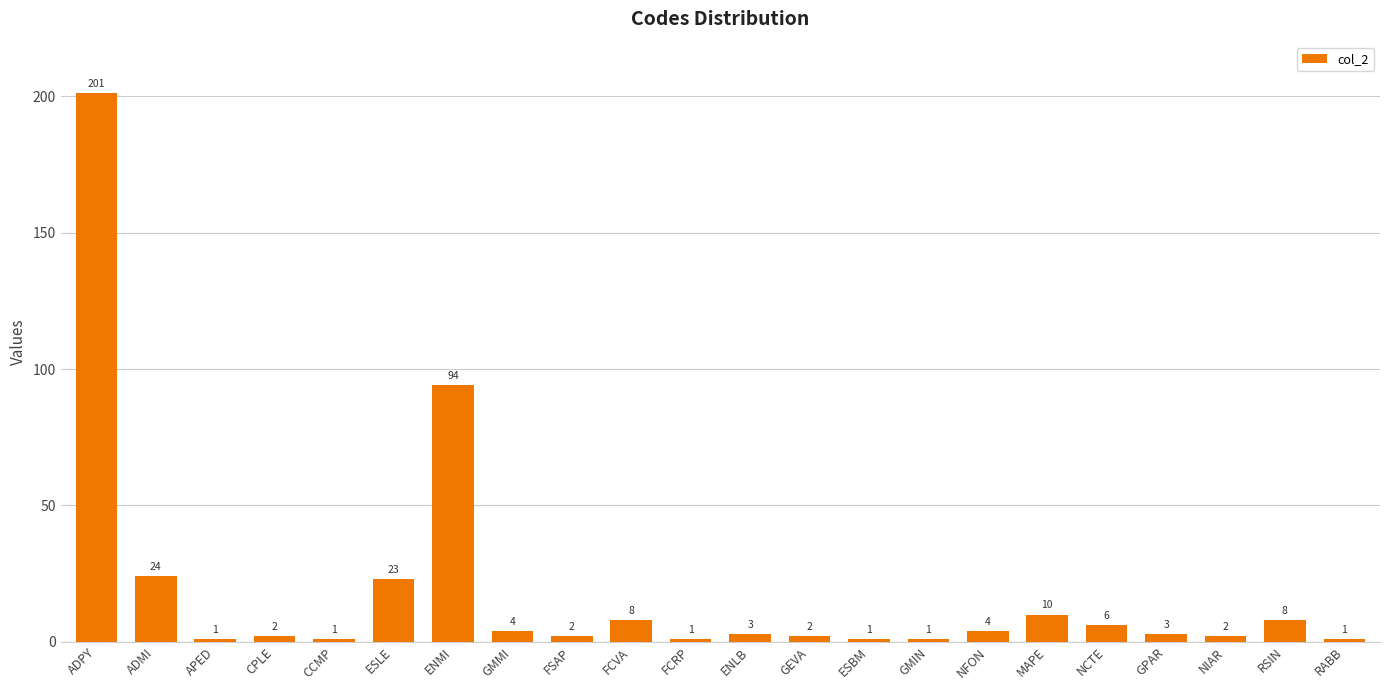

What is the value of the 14th bar from the left?

1